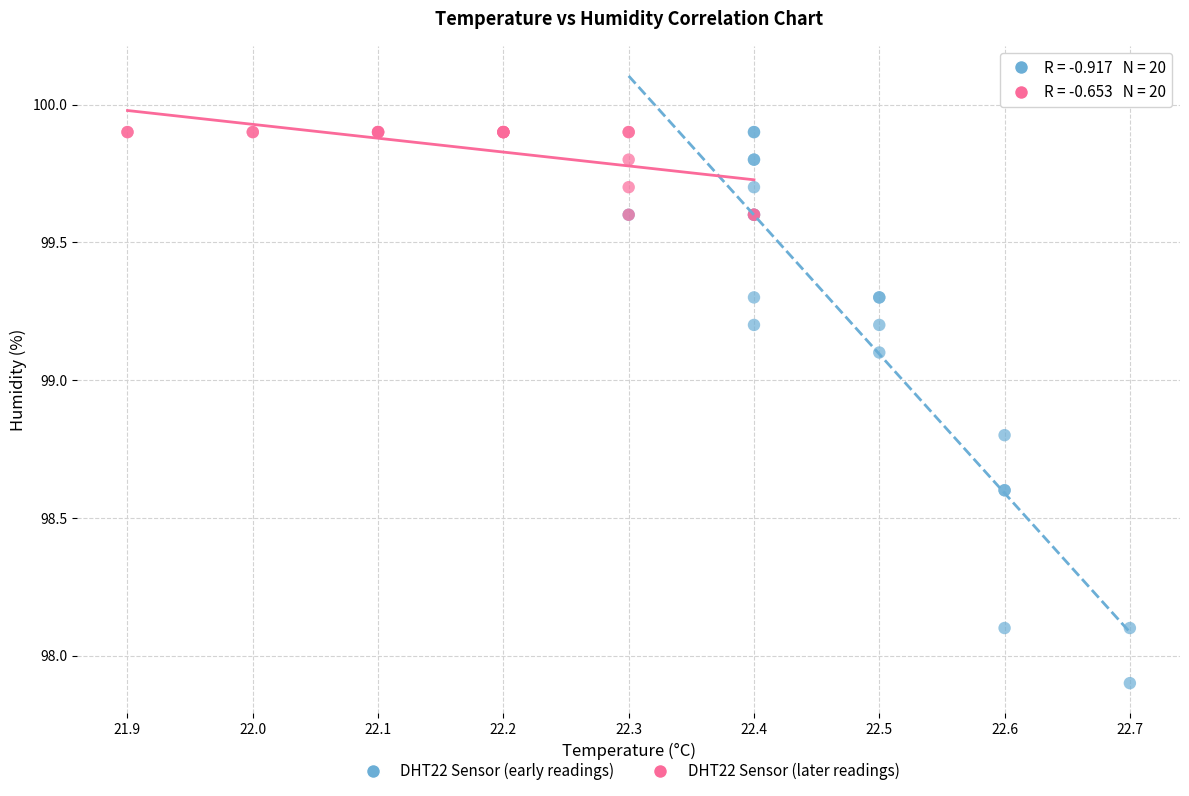

Which series has the widest spread of Y values?

DHT22 Sensor (early readings)